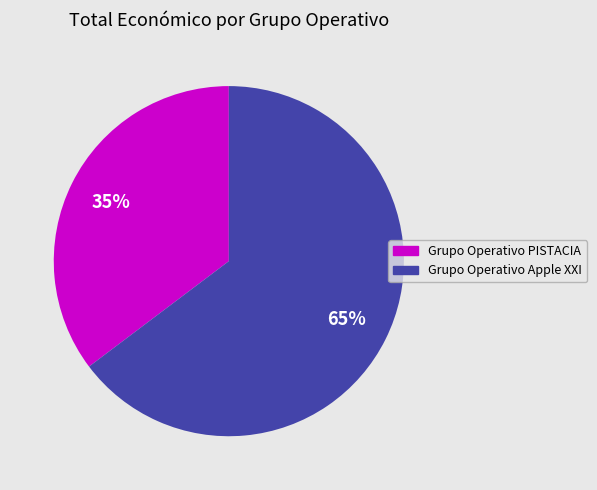

To the nearest percent, what is the combined percentage of Grupo Operativo Apple XXI and Grupo Operativo PISTACIA?

100%